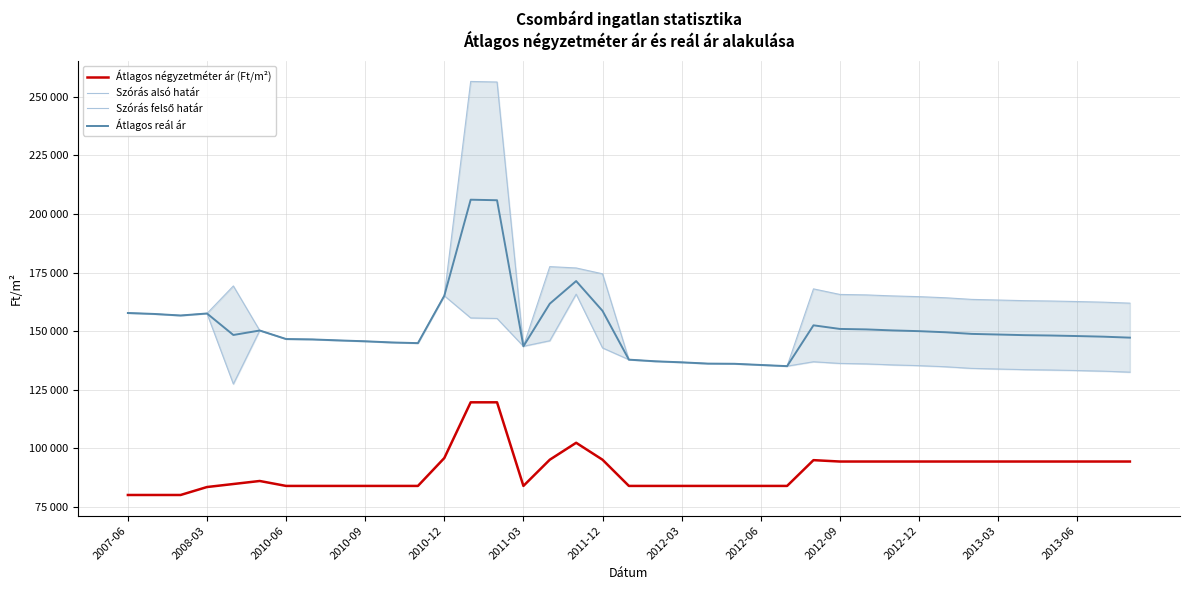

Rank the categories by Szórás alsó határ value from lowest to highest.

2010-12, 38, 37, 36, 35, 34, 33, 32, 31, 25, 30, 24, 29, 28, 23, 22, 27, 21, 26, 20, 19, 18, 15, 2013-03, 2012-12, 2012-09, 16, 2012-06, 2012-03, 2011-12, 2011-03, 14, 13, 2010-06, 2008-03, 2010-09, 2007-06, 2013-06, 17